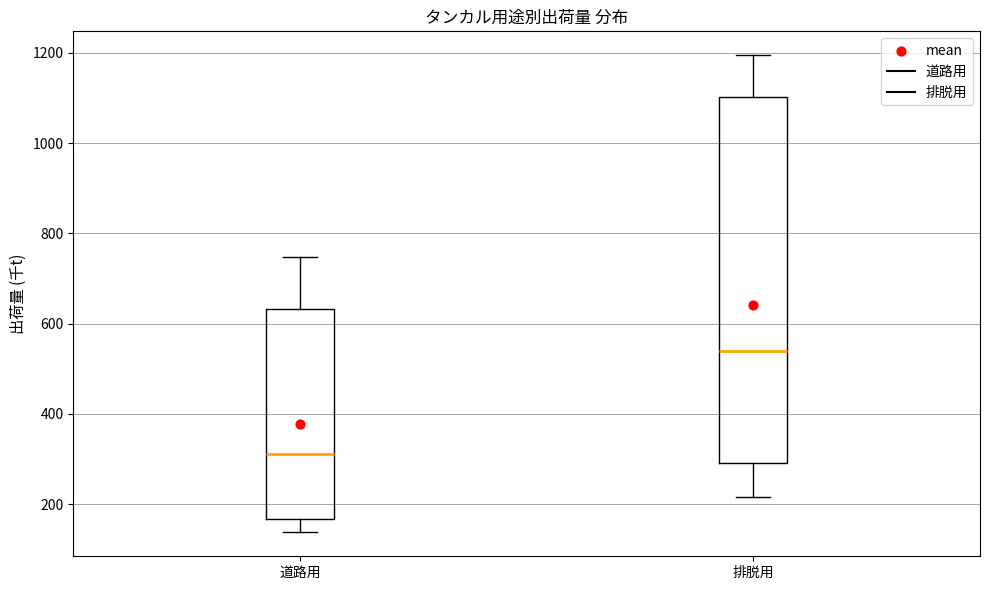

Reading left to right, transcribe this box plot: for each box, give where its median line is, the range the box spans, and where its two whiskers end, as read against the y-axis. The values are not printed on the chart, so give them approximately, as read against the axis.

道路用: median 320, box 160 to 640, whiskers 140 to 740
排脱用: median 540, box 300 to 1100, whiskers 220 to 1200